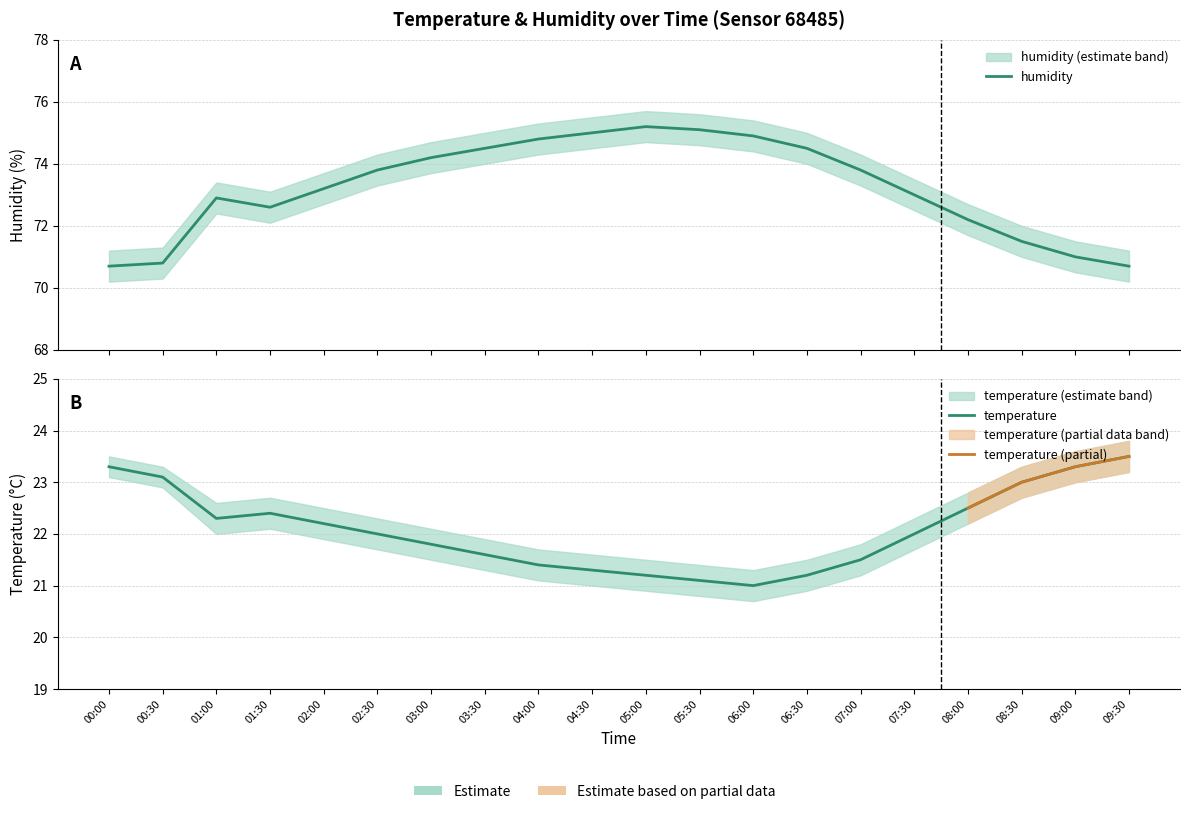

What is the difference between the maximum and minimum values in the temperature series?

2.5